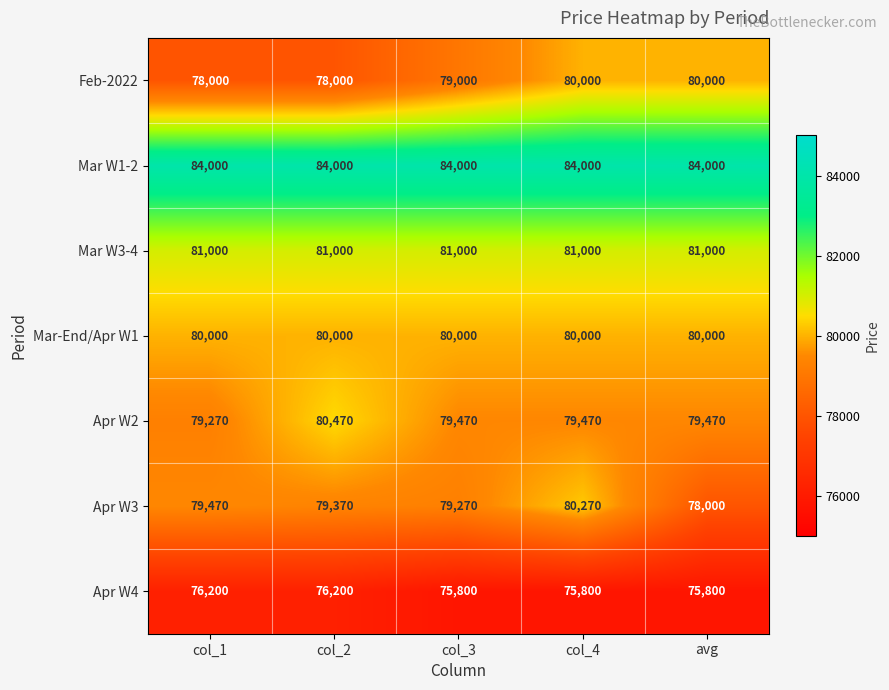

Which series changed the most between col_4 and avg?

Apr W3